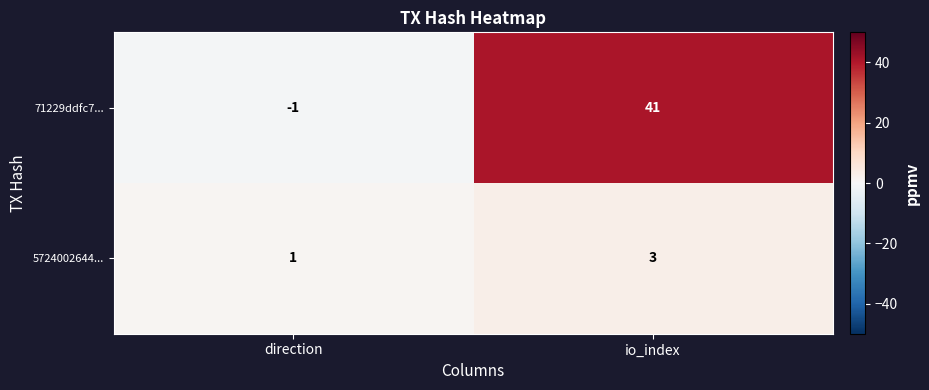

Rank the categories by 71229ddfc7... value from lowest to highest.

direction, io_index